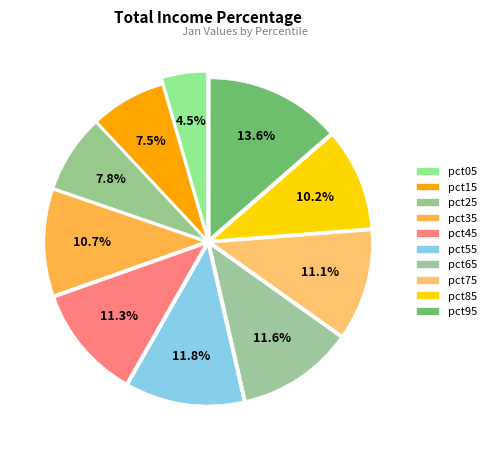

Does any single category account for the majority?

No